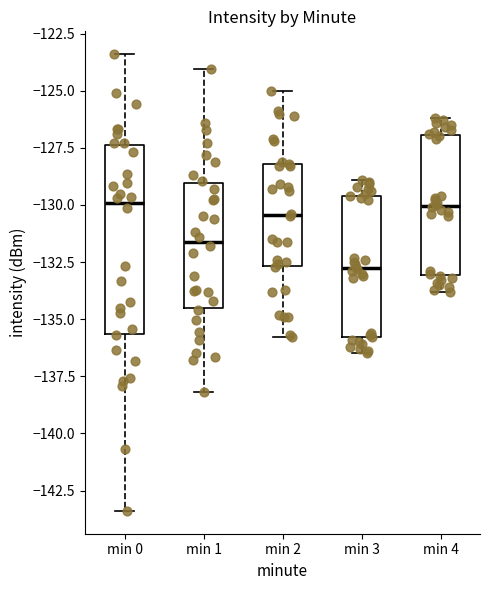

Reading left to right, read every box against the y-axis: the position of its median line, the range the box covers, and the ends of its whiskers. The values are not printed on the chart, so give them approximately, as read against the axis.

min 0: median -130.0, box -135.5 to -127.5, whiskers -143.5 to -123.5
min 1: median -131.5, box -134.5 to -129.0, whiskers -138.0 to -124.0
min 2: median -130.5, box -132.5 to -128.0, whiskers -136.0 to -125.0
min 3: median -132.5, box -136.0 to -129.5, whiskers -136.5 to -129.0
min 4: median -130.0, box -133.0 to -127.0, whiskers -134.0 to -126.0